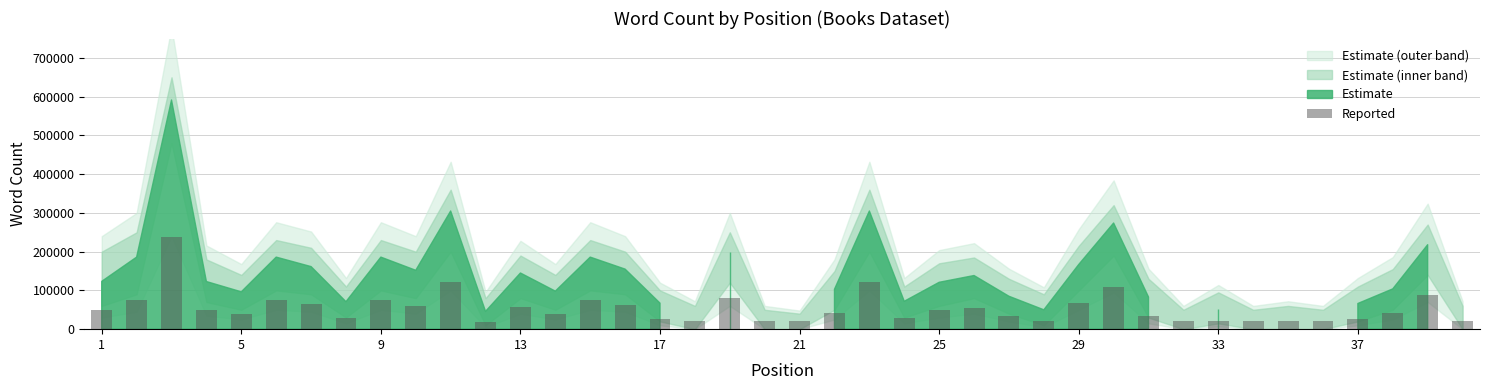

What is the smallest value displayed?

18400.0